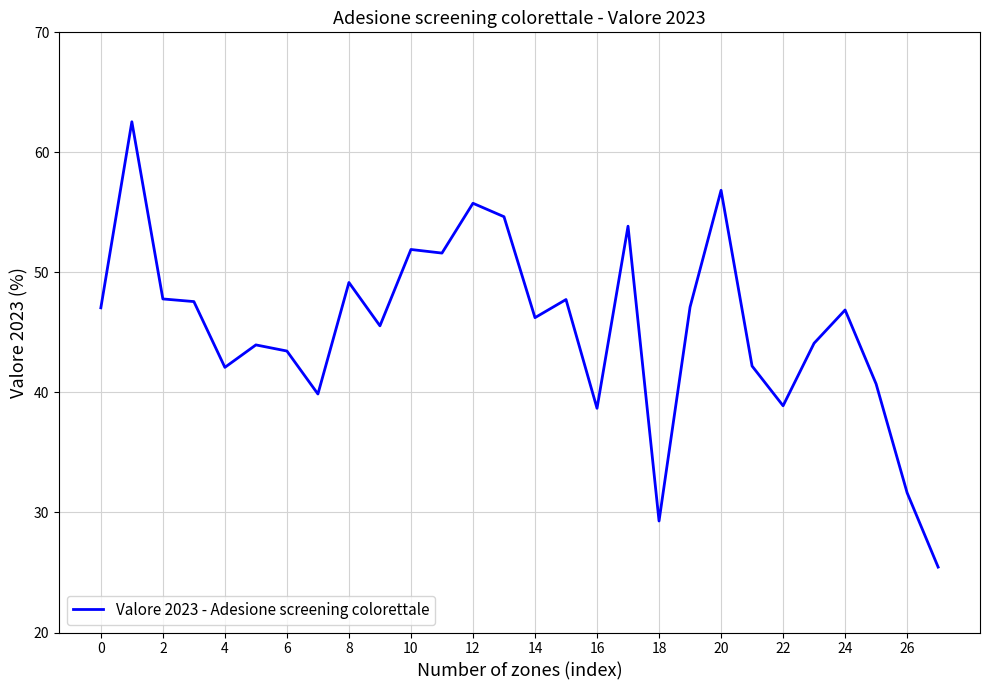

Does the chart have visible grid lines?

Yes